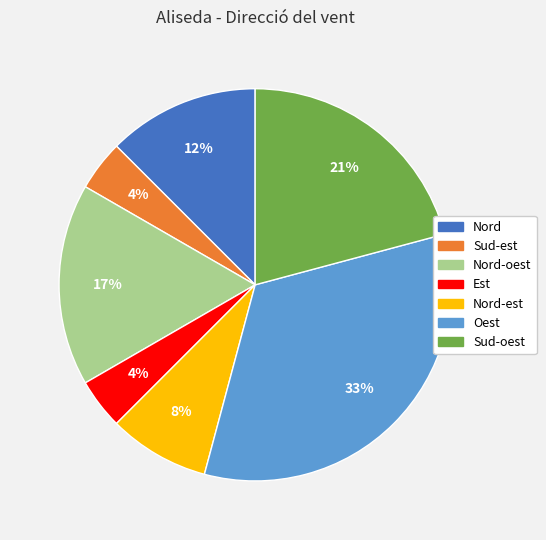

Is there any slice that represents more than half of the pie?

No